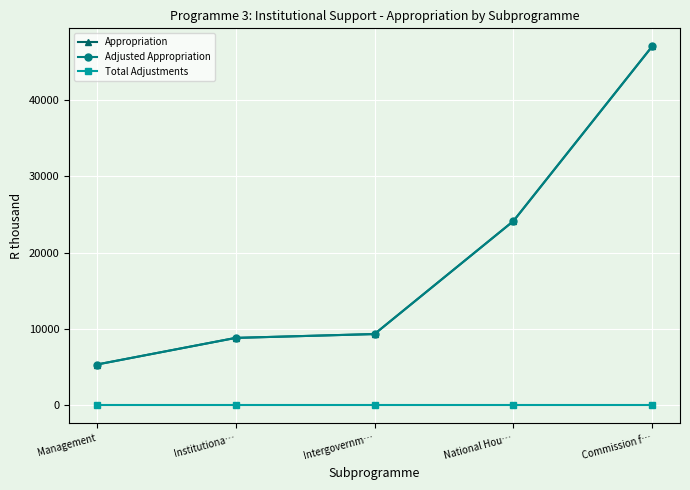

Is it true that Total Adjustments equals 0 at National Hou…?

True